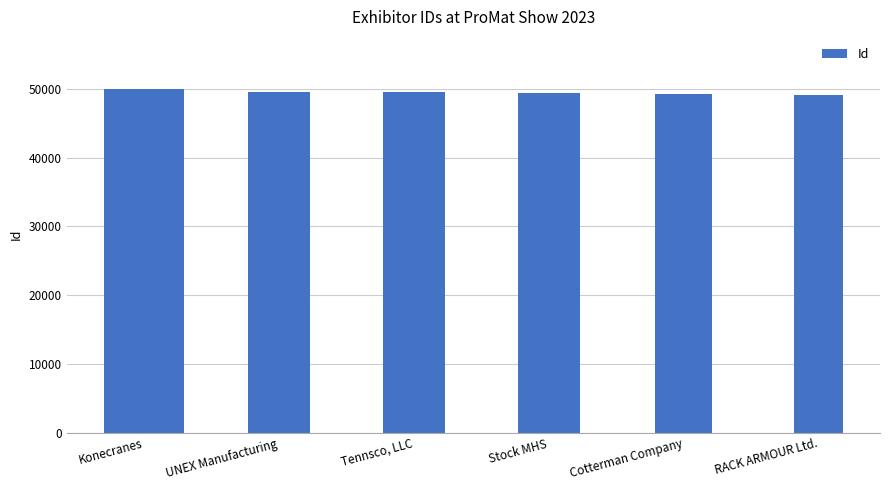

Which label corresponds to the largest value in the chart?

Konecranes